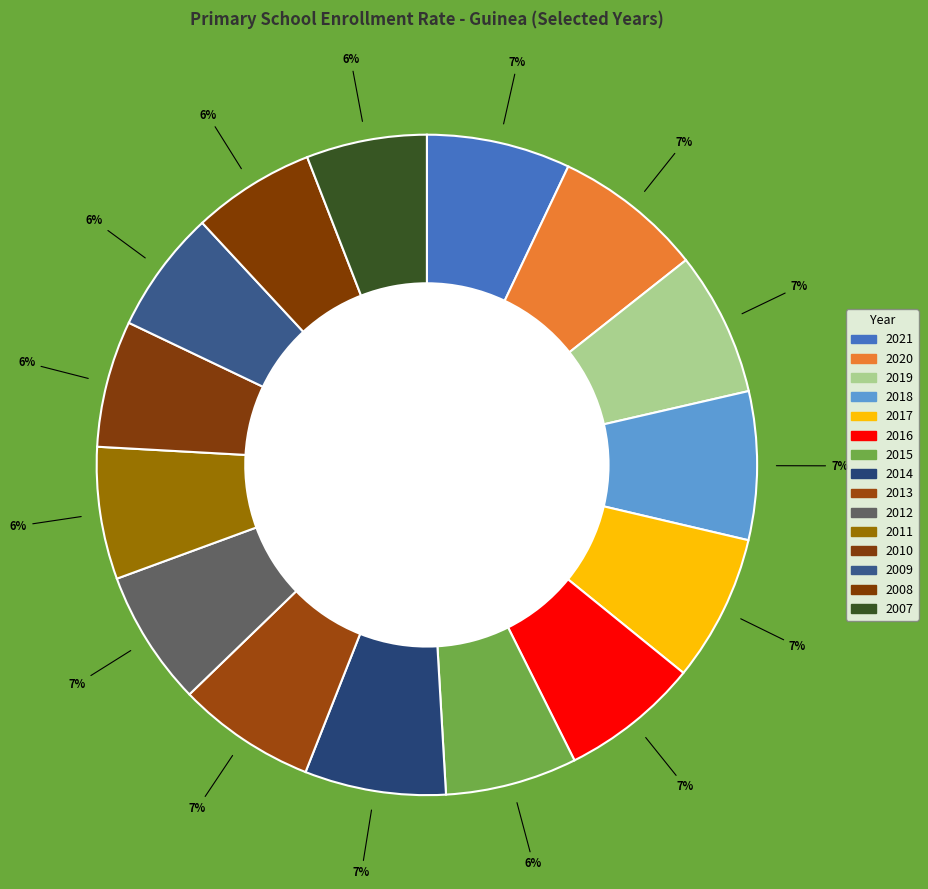

How many slices are in this pie chart?

15